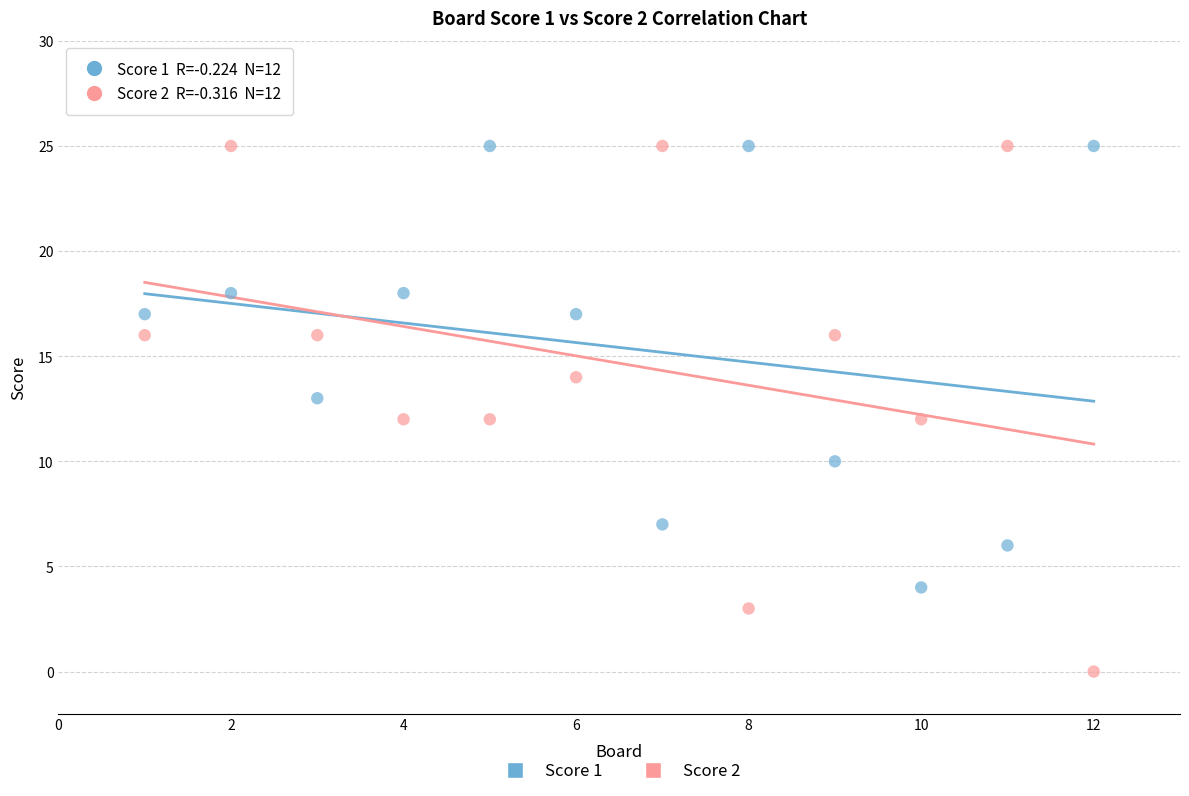

What are all the series names shown in the legend?

Score 1, Score 2